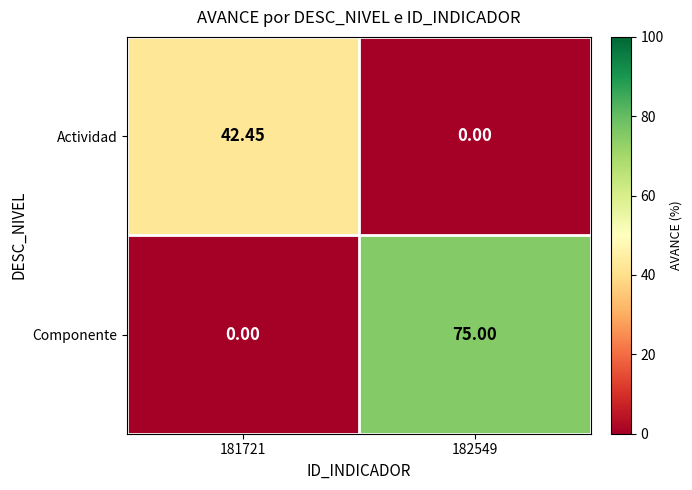

Which series has the largest range (max minus min)?

Componente